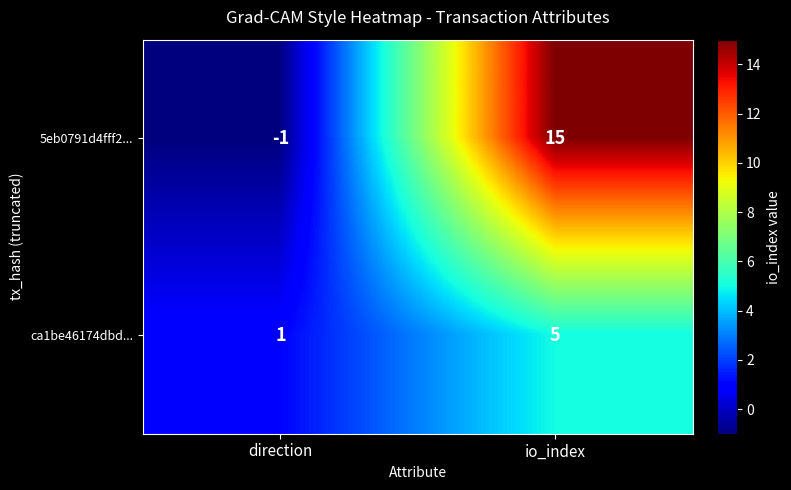

Reading left to right, what are all the values shown in this chart?

5eb0791d4fff2...: -1	15
ca1be46174dbd...: 1	5